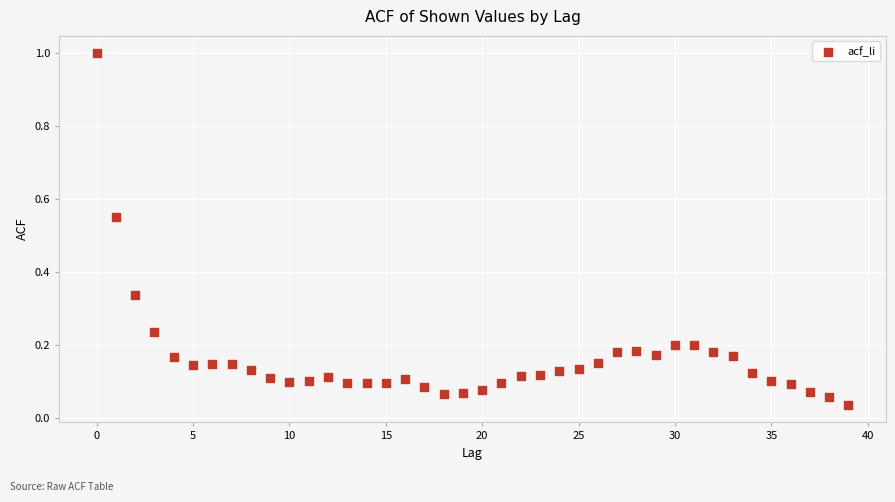

Count the number of points in this scatter plot.

40